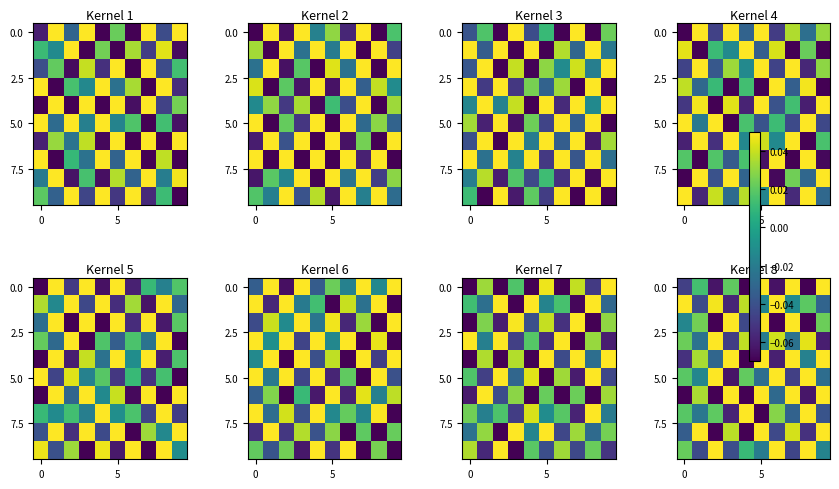

At which category is the sum across all series the highest?

5